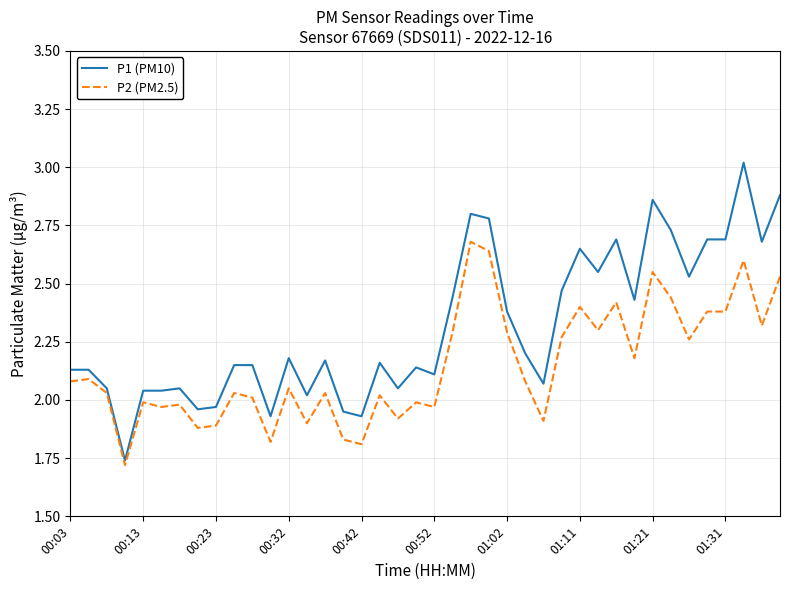

Which series has the largest total across all categories?

P1 (PM10)